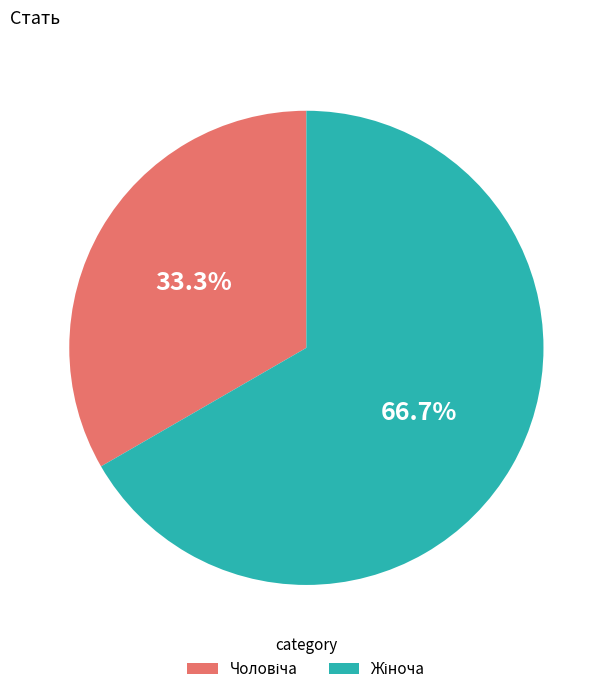

To the nearest percent, what is the average slice percentage?

50%